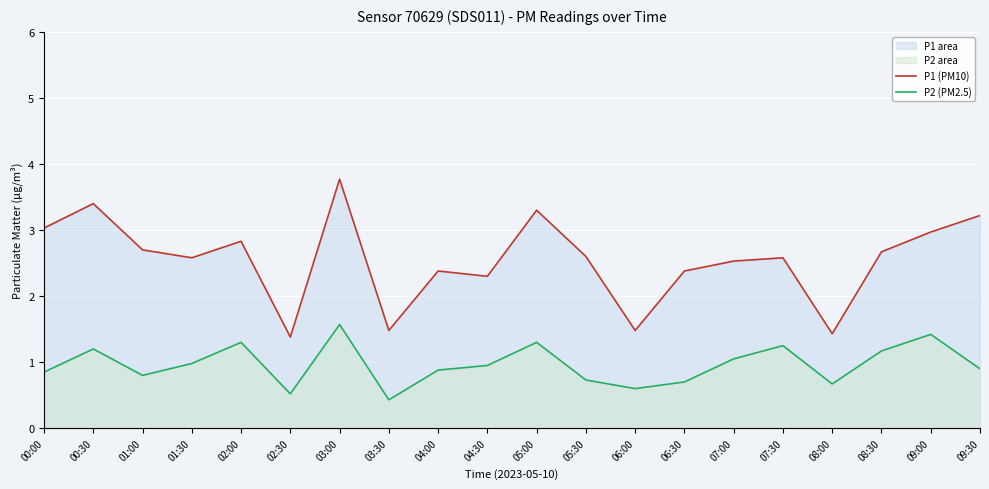

True or false: P1 (PM10) and P2 (PM2.5) intersect in this chart.

False